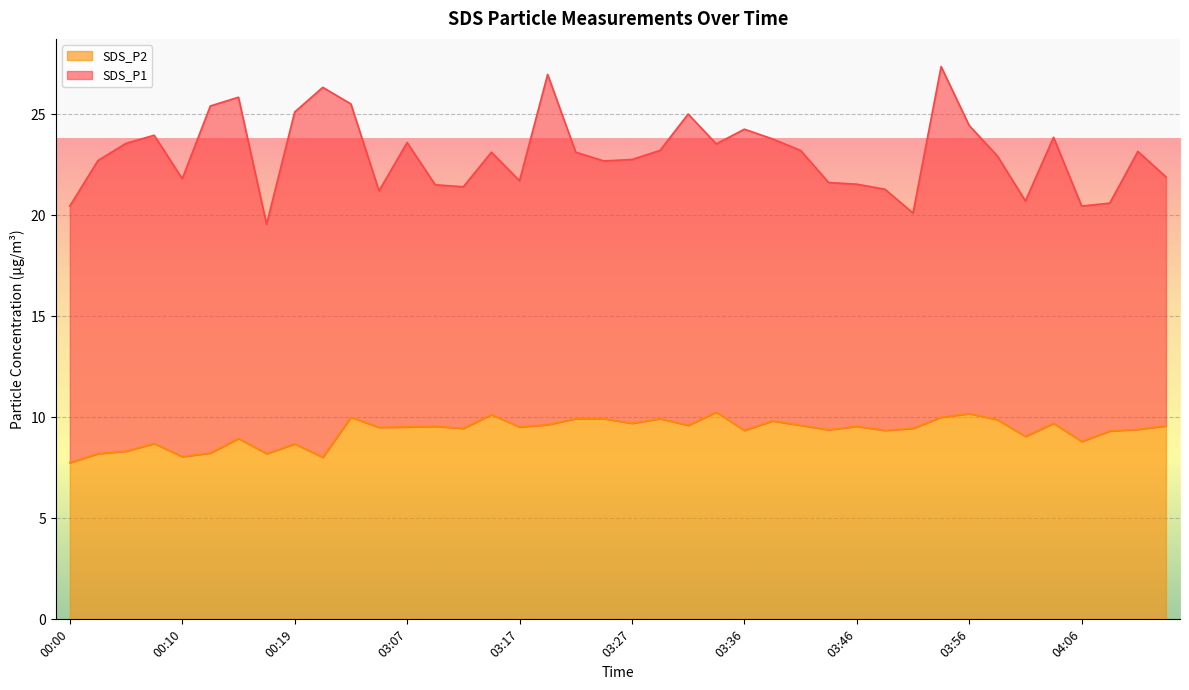

What is the sum of all values?

372.1